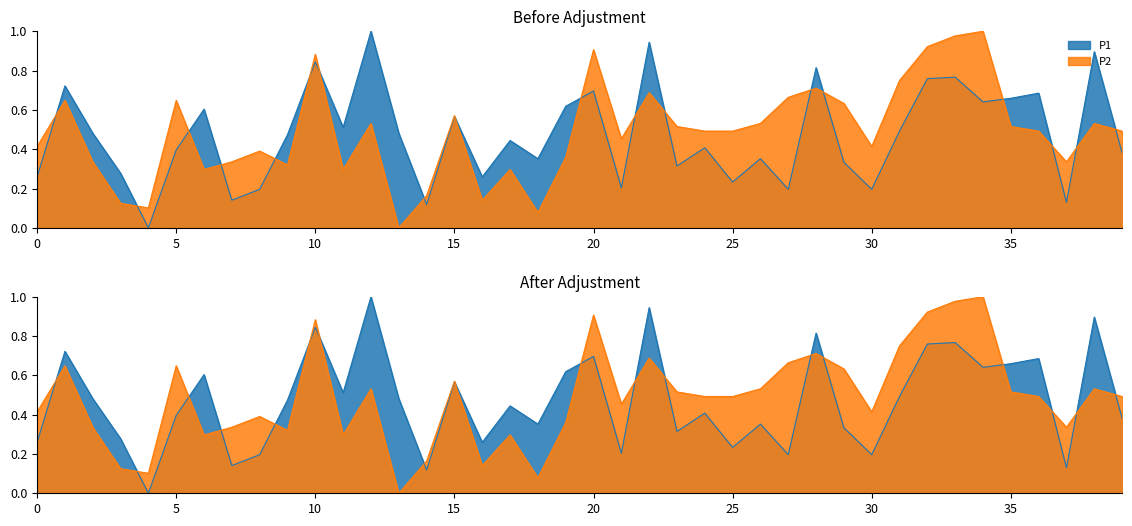

How many lines are shown in the chart?

2